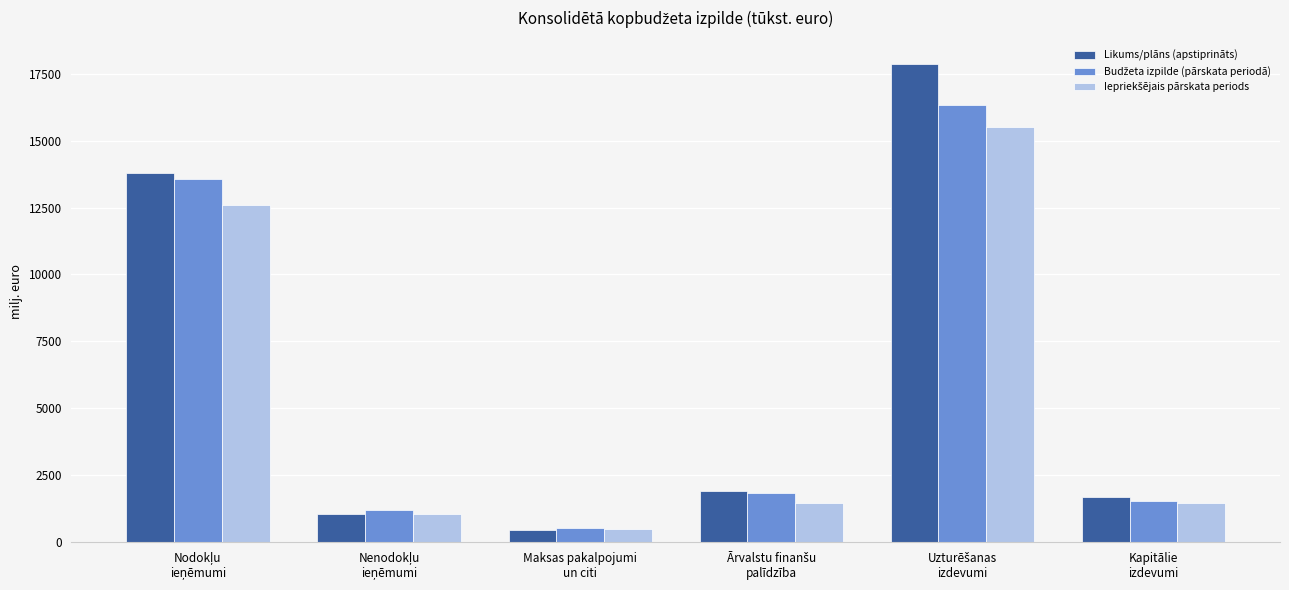

How many data points does each series have?

6